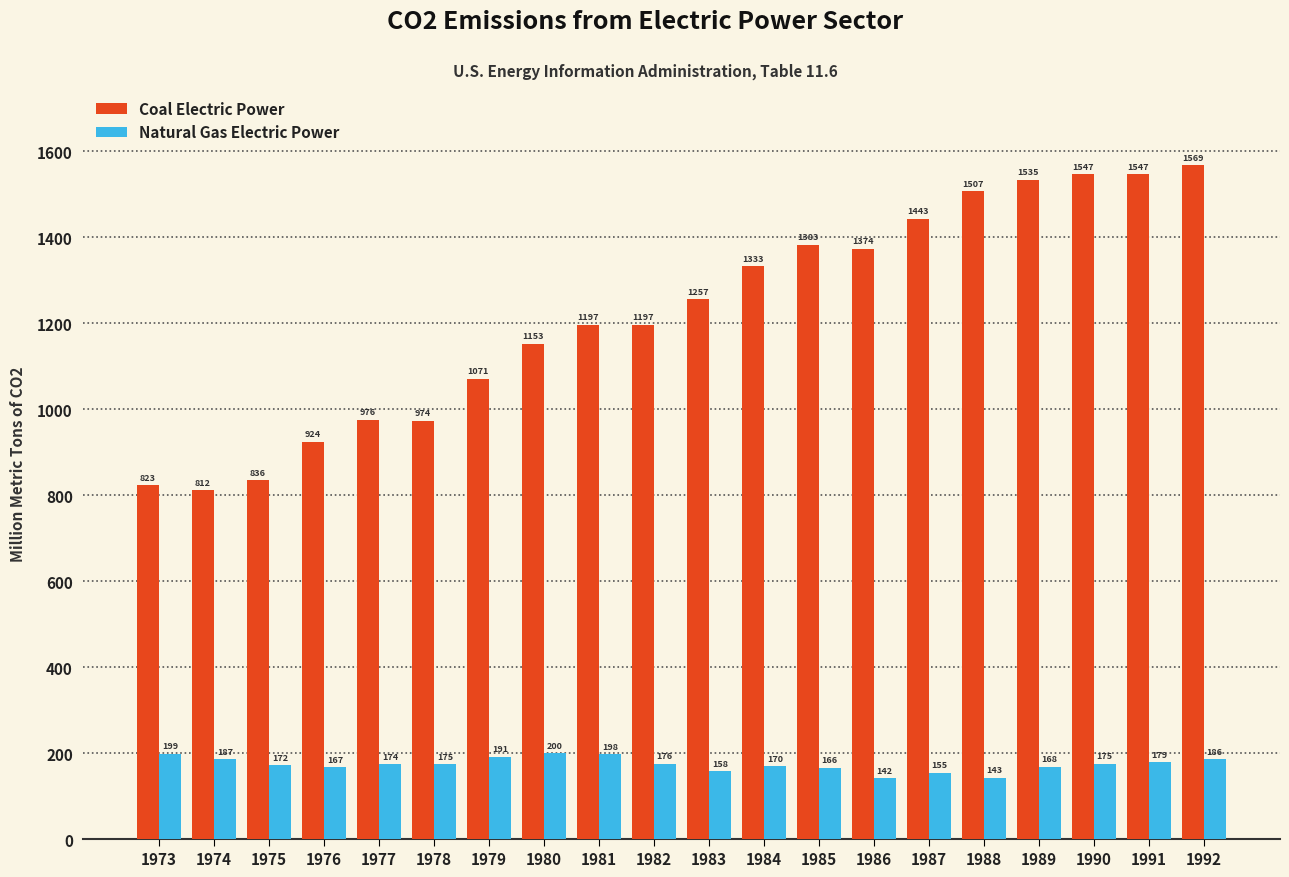

What is the maximum value shown in the chart?

1568.5